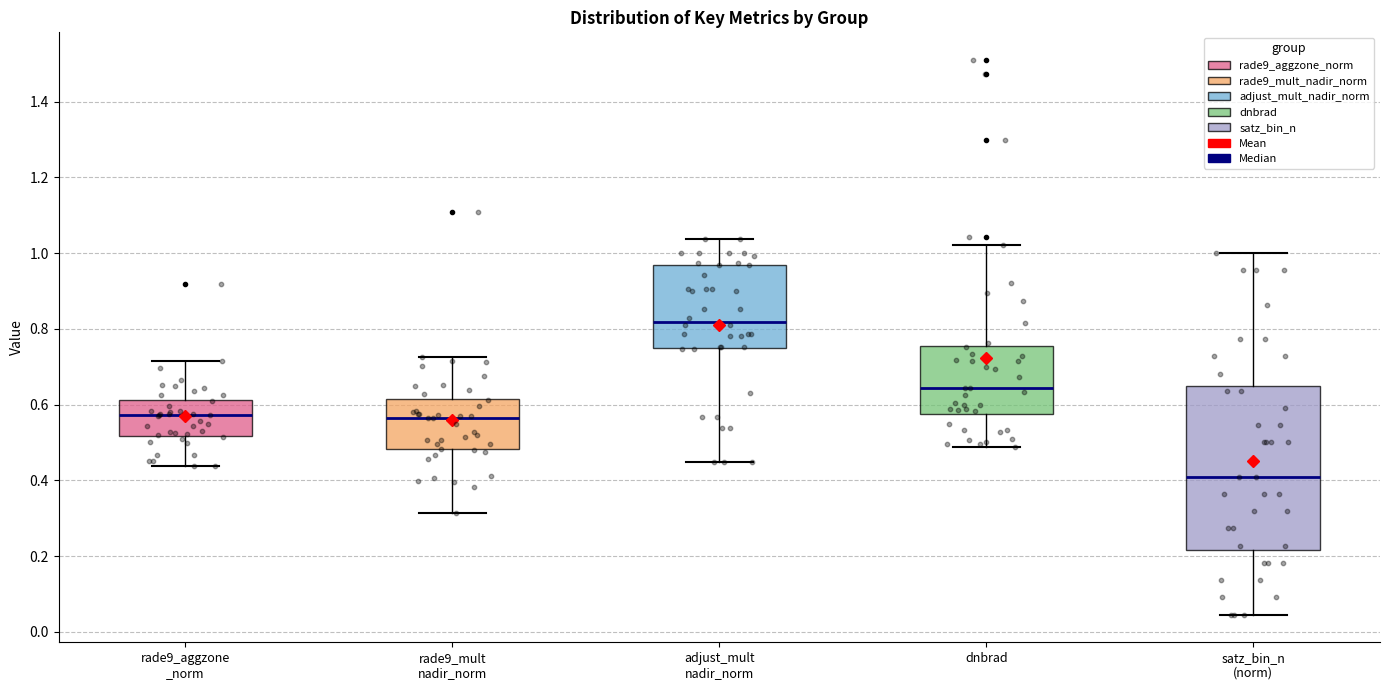

Which box's median line is the lowest?

satz_bin_n (norm)